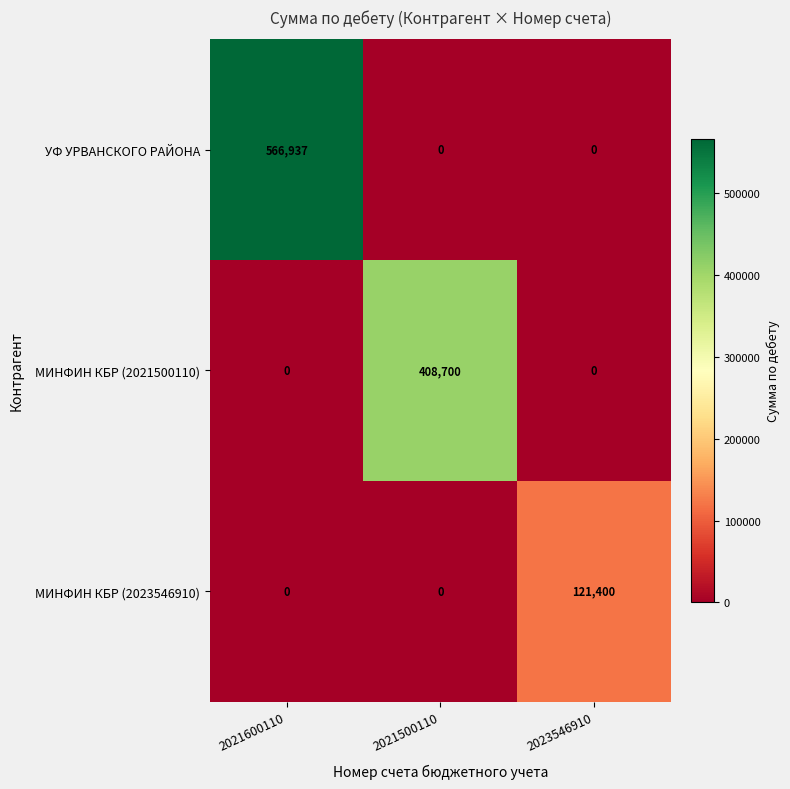

The value of УФ УРВАНСКОГО РАЙОНА at 2023546910 is 0. True or false?

True